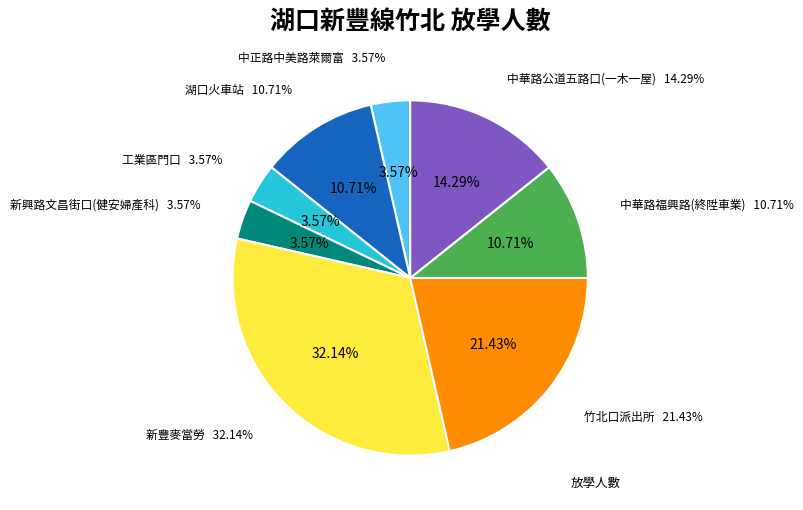

Is there a majority slice in this chart?

No